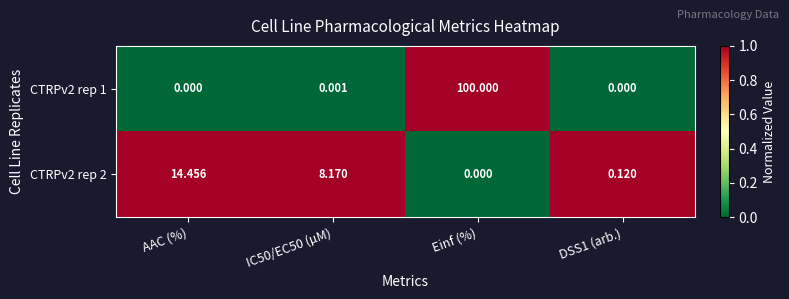

At which category does the chart reach its peak across all series?

Einf (%)